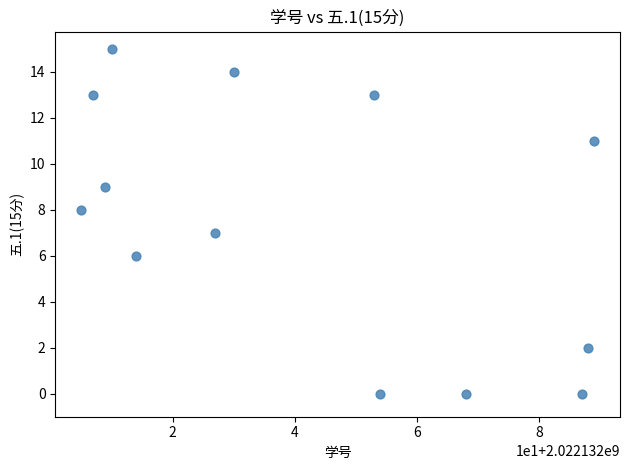

What is the range of X values (max minus min)?

84